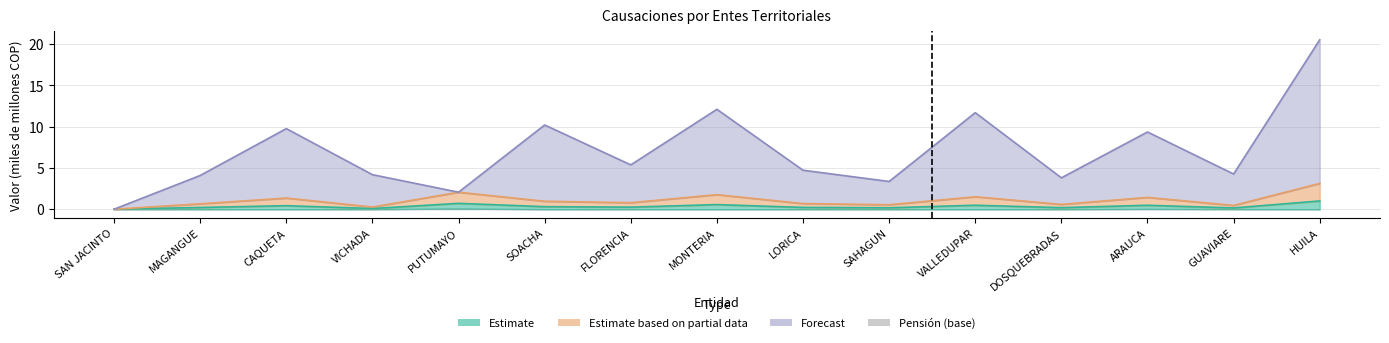

How many interior local valleys does the Aportes_Docentes series have?

5